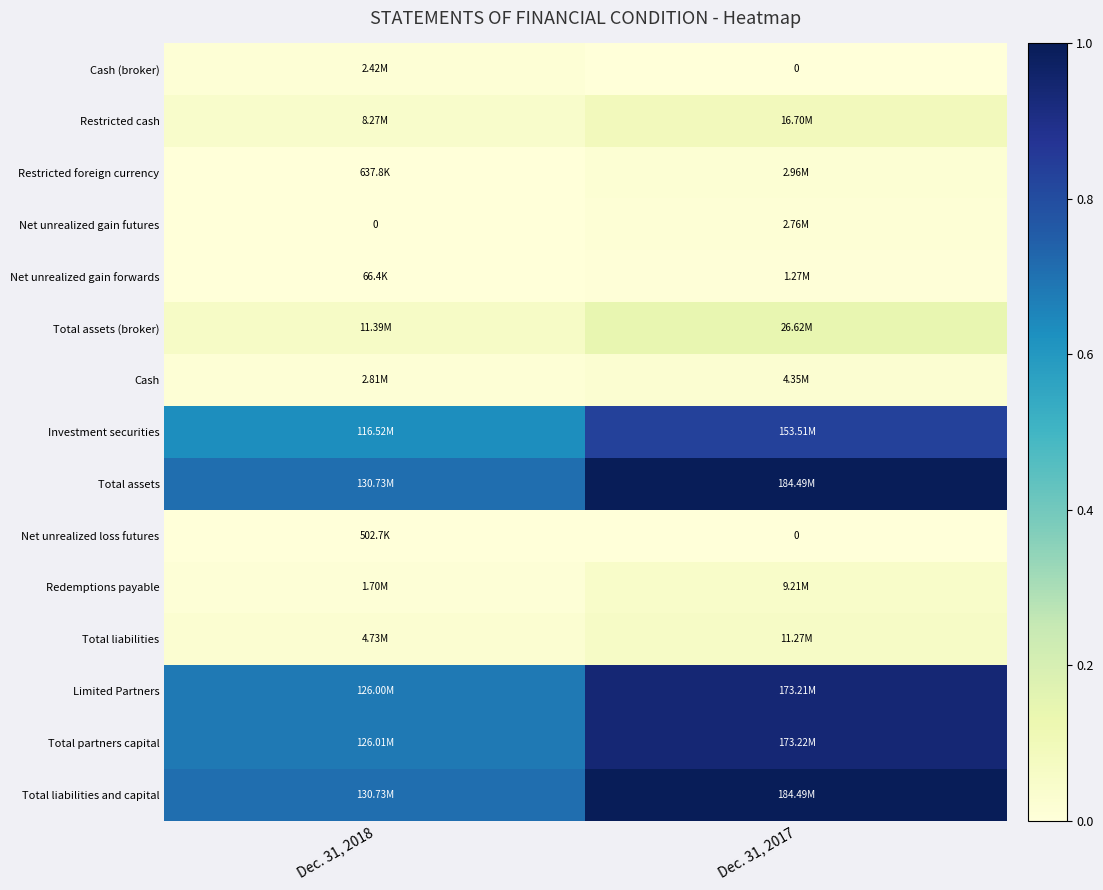

List the labels in order of Restricted cash value, largest first.

Dec. 31, 2017, Dec. 31, 2018